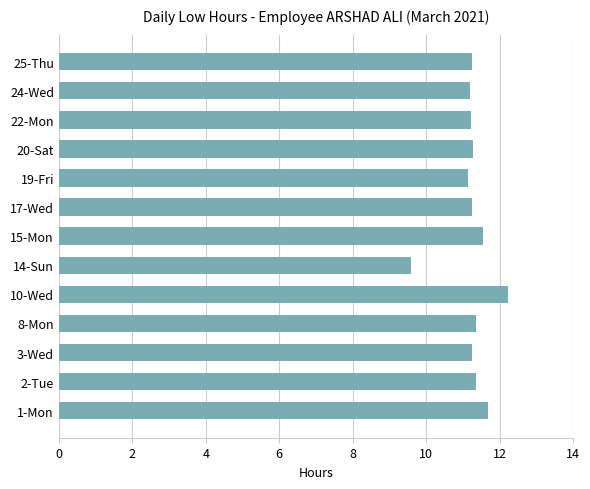

Read the value at 15-Mon.

11.6